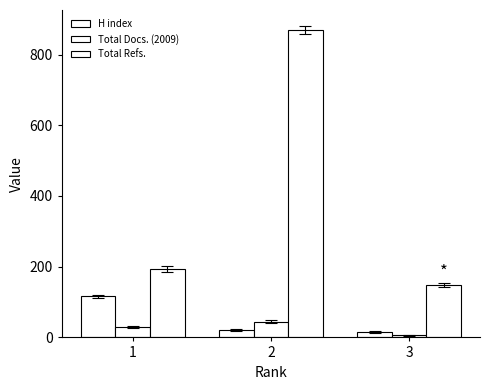

Which series changed the most between 1 and 3?

H index